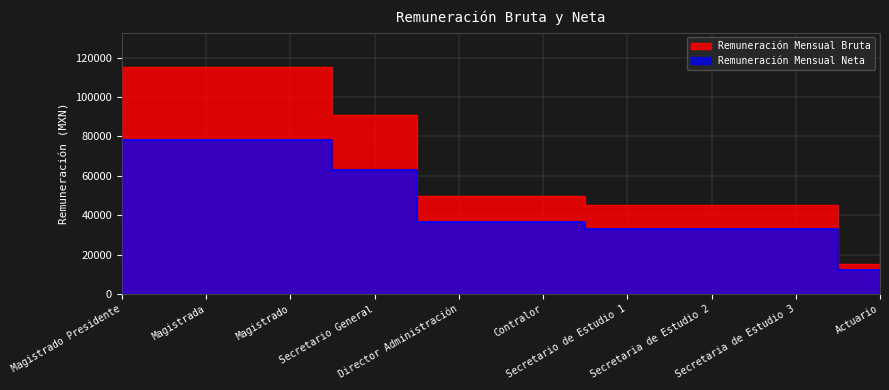

Reading right to left, extract all data points from this chart.

Remuneración Mensual Bruta: 15000.0	45000.0	45000.0	45000.0	50000.0	50000.0	90825.0	115339.1	115339.1	115339.1
Remuneración Mensual Neta: 12307.7	33251.7	33251.7	33251.7	36585.1	36585.1	62959.3	78256.1	78256.1	78256.1